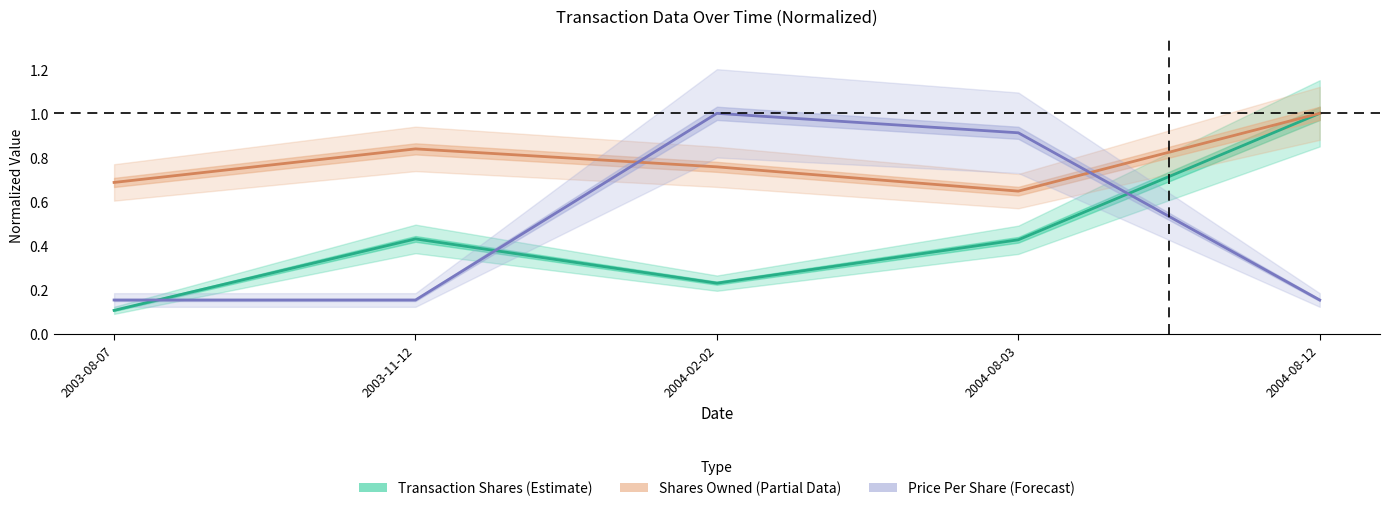

What is the label of the 1st point from the right?

2004-08-12